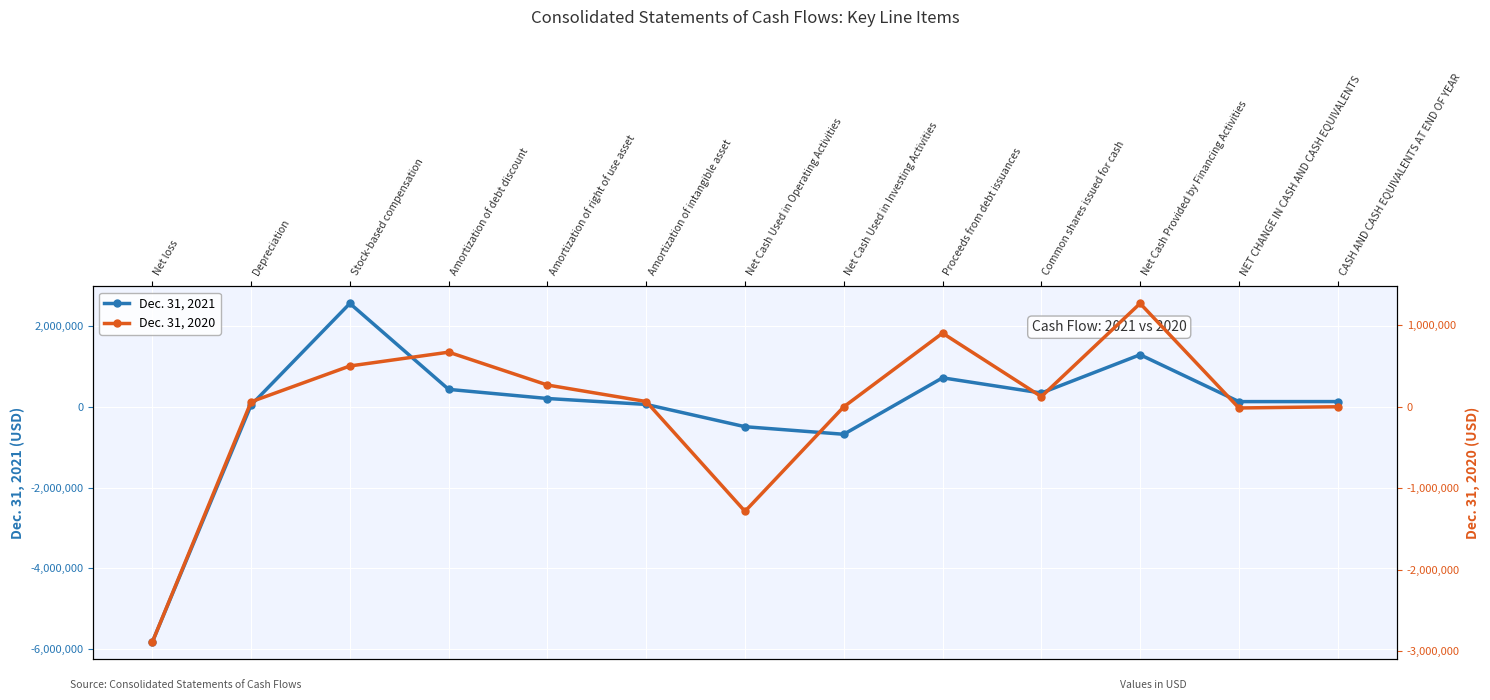

How many positive values does the Dec. 31, 2021 series have?

10